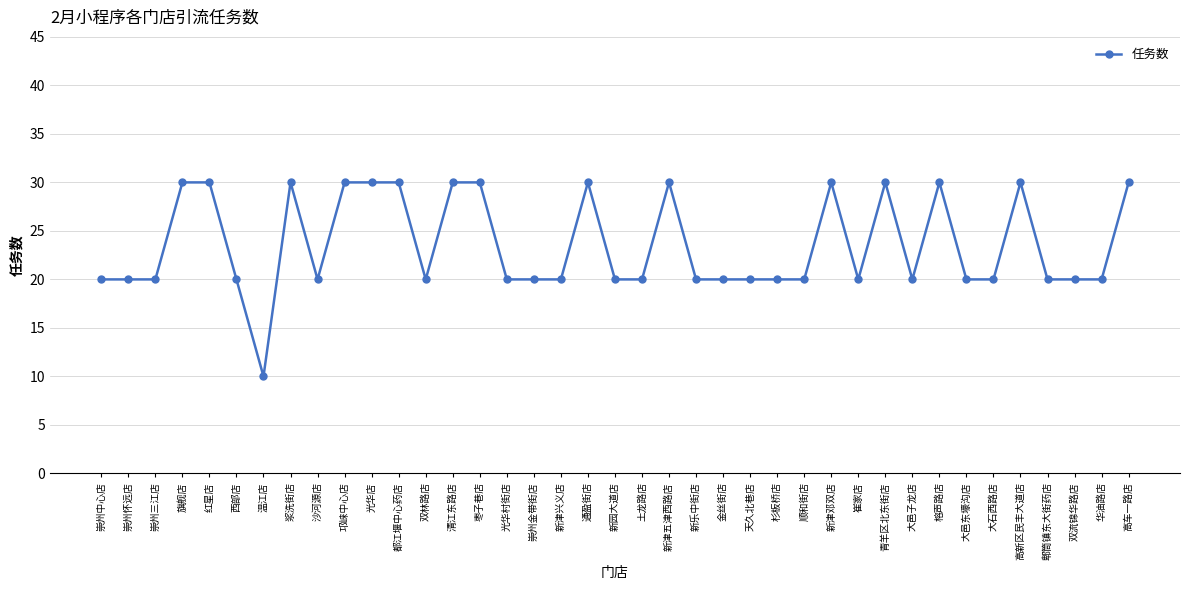

What is the minimum value shown in the chart?

10